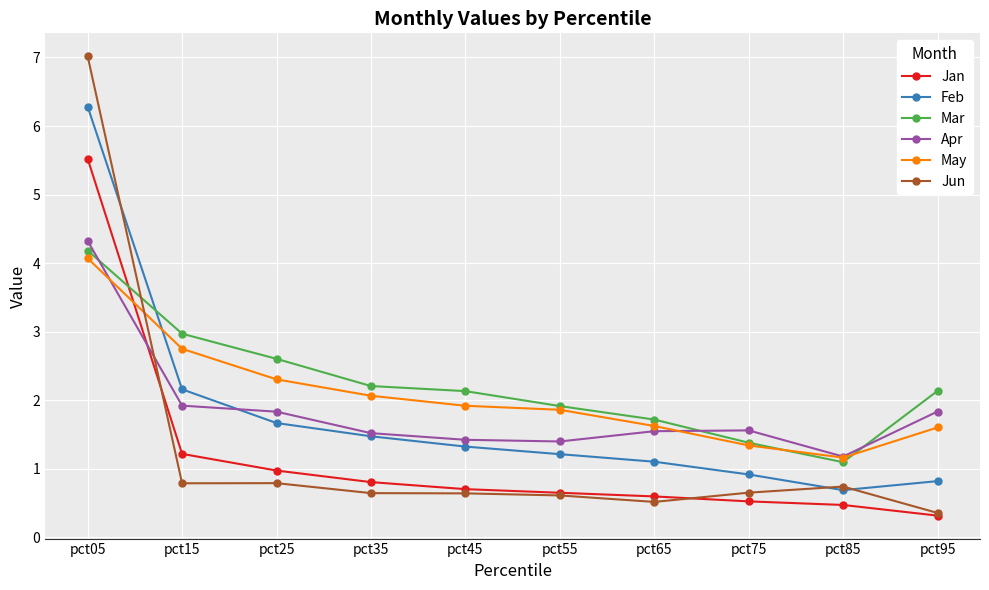

What is the value of the Feb point at the 4th from the left?

1.5